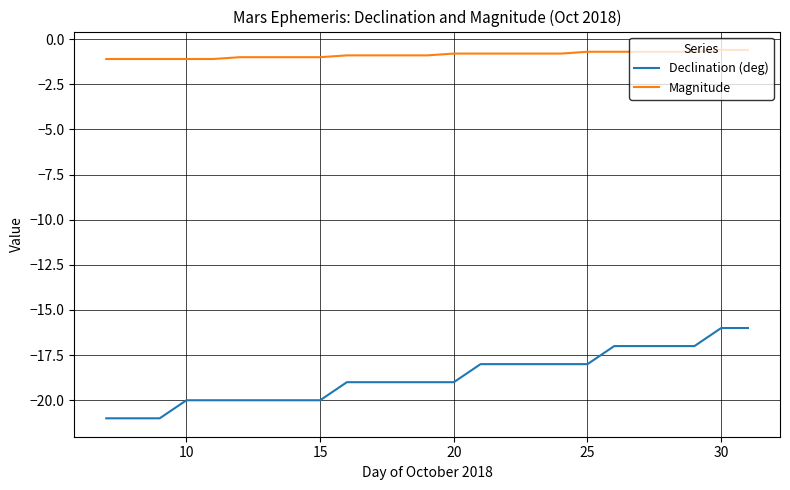

Reading right to left, what are all the values shown in this chart?

Declination (deg): -16.0	-16.0	-17.0	-17.0	-17.0	-17.0	-18.0	-18.0	-18.0	-18.0	-18.0	-19.0	-19.0	-19.0	-19.0	-19.0	-20.0	-20.0	-20.0	-20.0	-20.0	-20.0	-21.0	-21.0	-21.0
Magnitude: -0.6	-0.6	-0.7	-0.7	-0.7	-0.7	-0.7	-0.8	-0.8	-0.8	-0.8	-0.8	-0.9	-0.9	-0.9	-0.9	-1.0	-1.0	-1.0	-1.0	-1.1	-1.1	-1.1	-1.1	-1.1